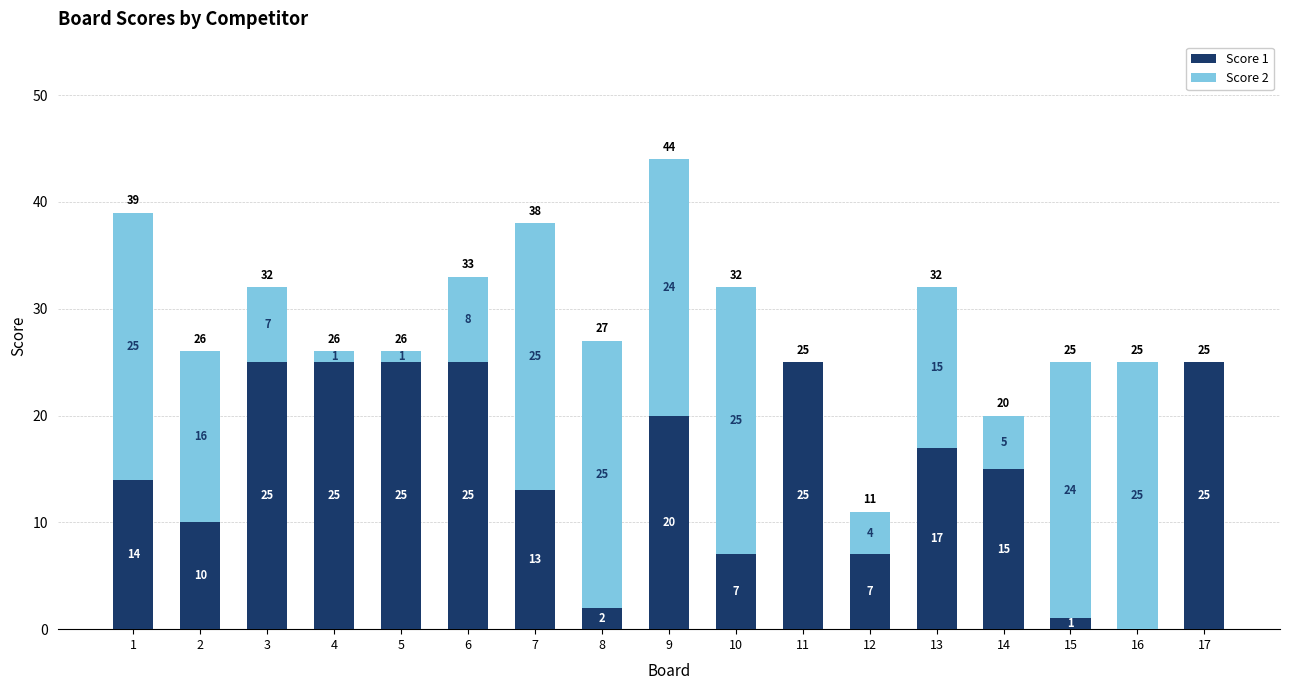

At which label does Score 1 first exceed 15?

3